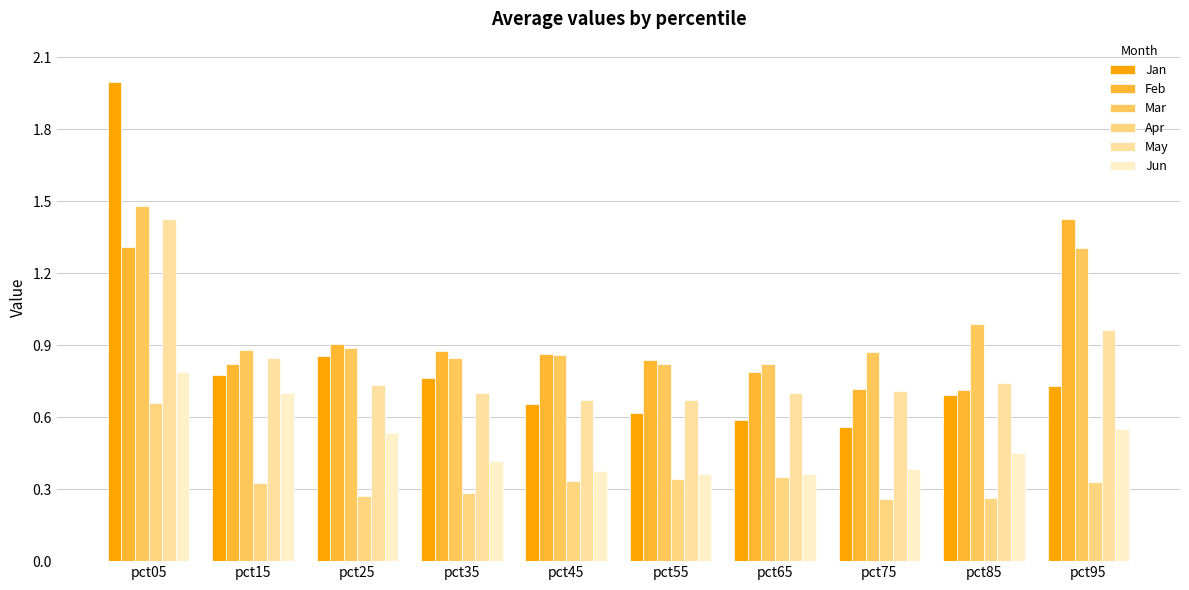

At which category is the sum across all series the highest?

pct05